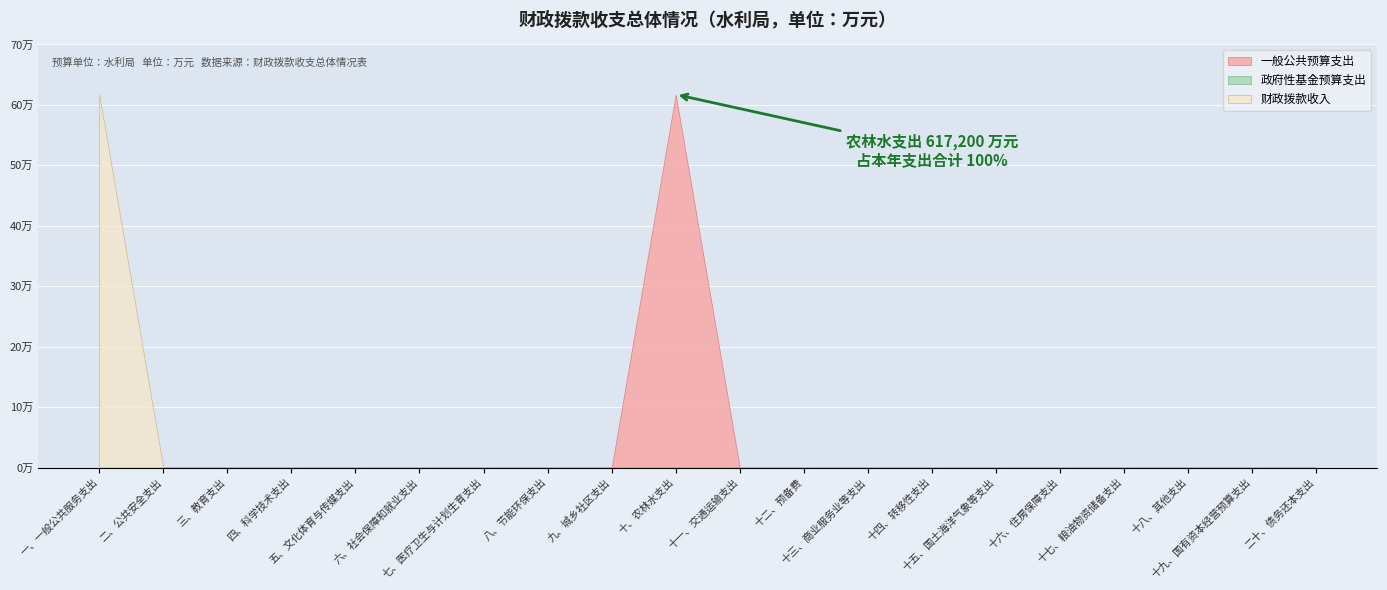

Is the value of 一般公共预算 at 十八、其他支出 greater than the value of 政府性基金预算 at 四、科学技术支出?

No